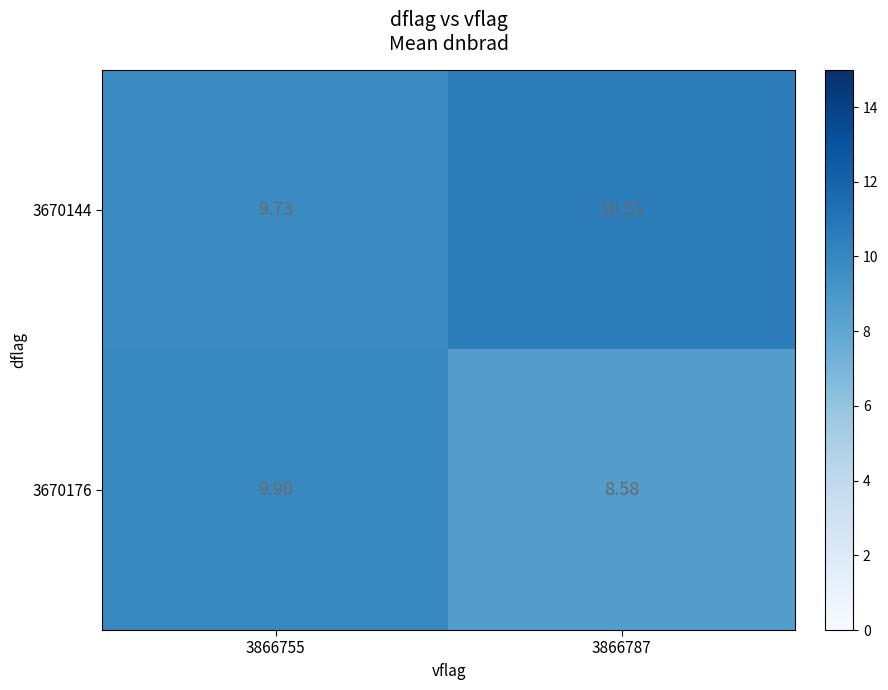

What is the greatest value displayed?

10.5